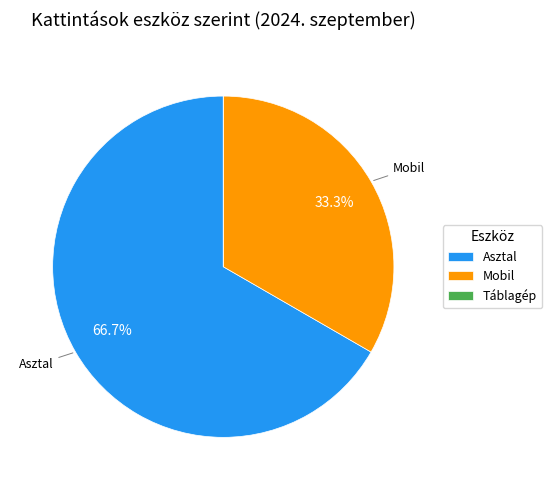

Combined, what portion of the pie is Asztal and Mobil?

100.0%